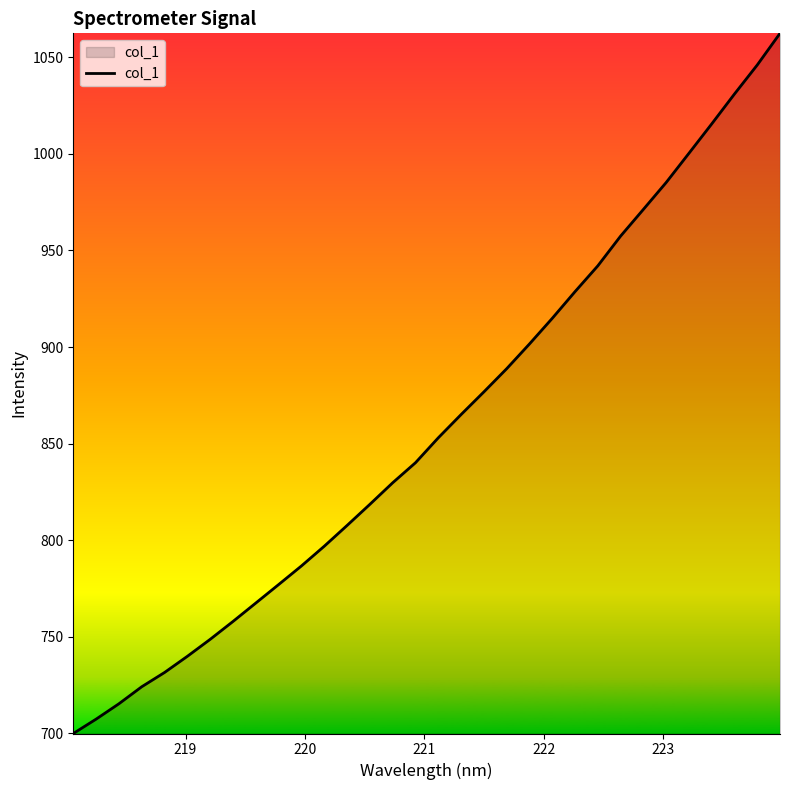

What is the smallest value displayed?

700.0